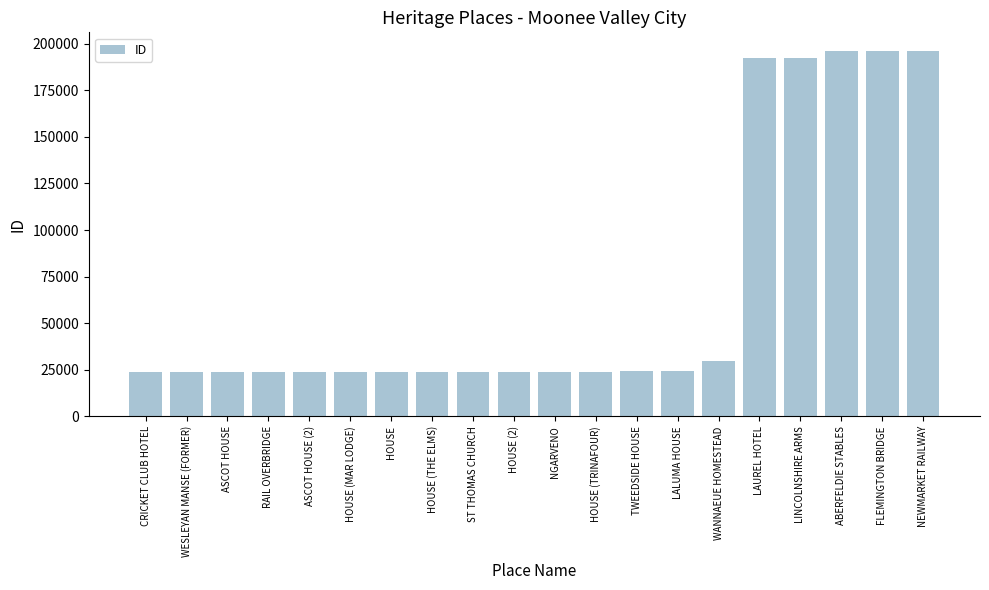

What is the difference between the second highest and minimum values?

172416